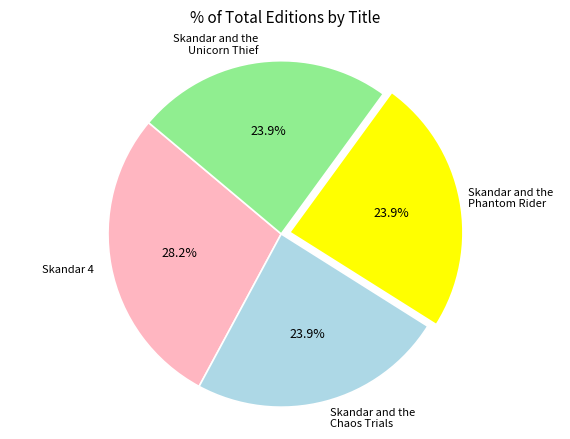

Is there a majority slice in this chart?

No